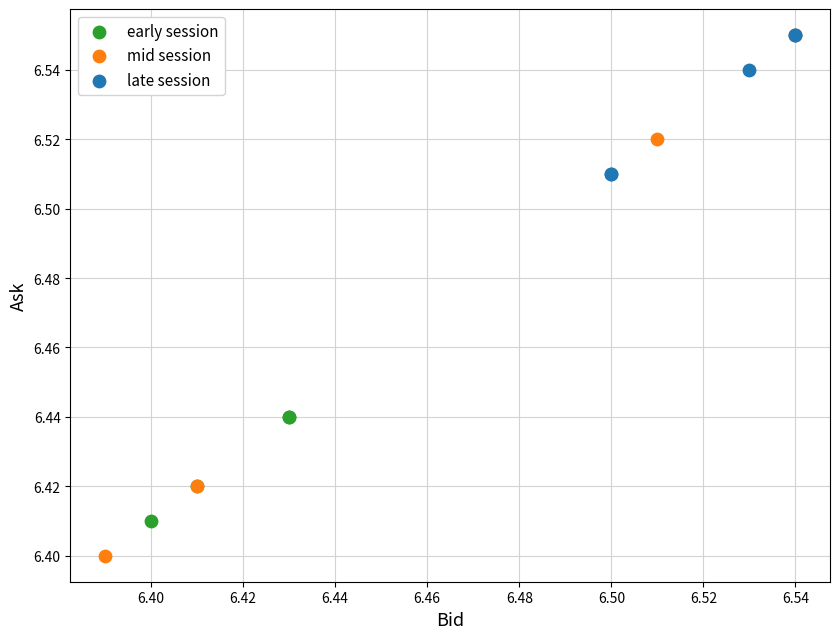

Which series has the widest spread of Y values?

mid session